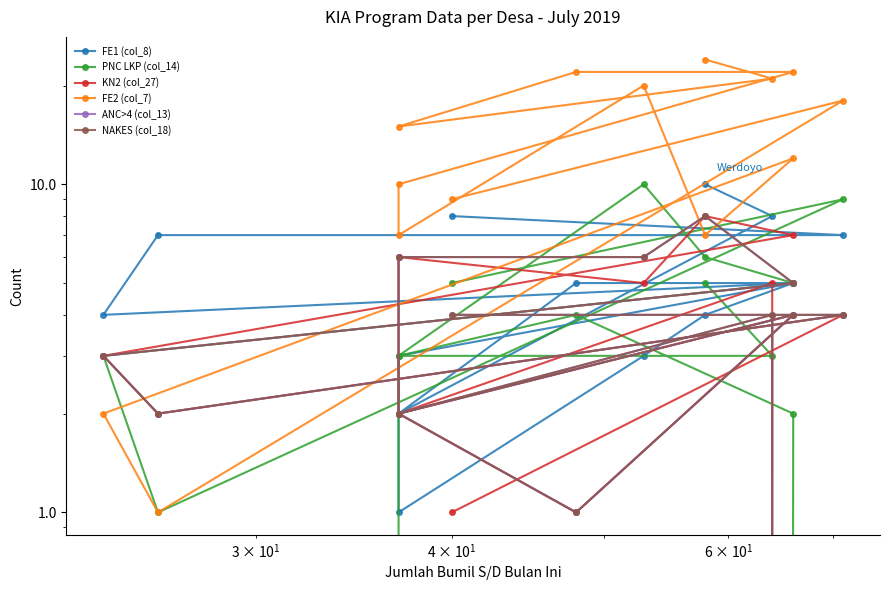

How many intersections are there between NAKES (col_18) and FE2 (col_7)?

4